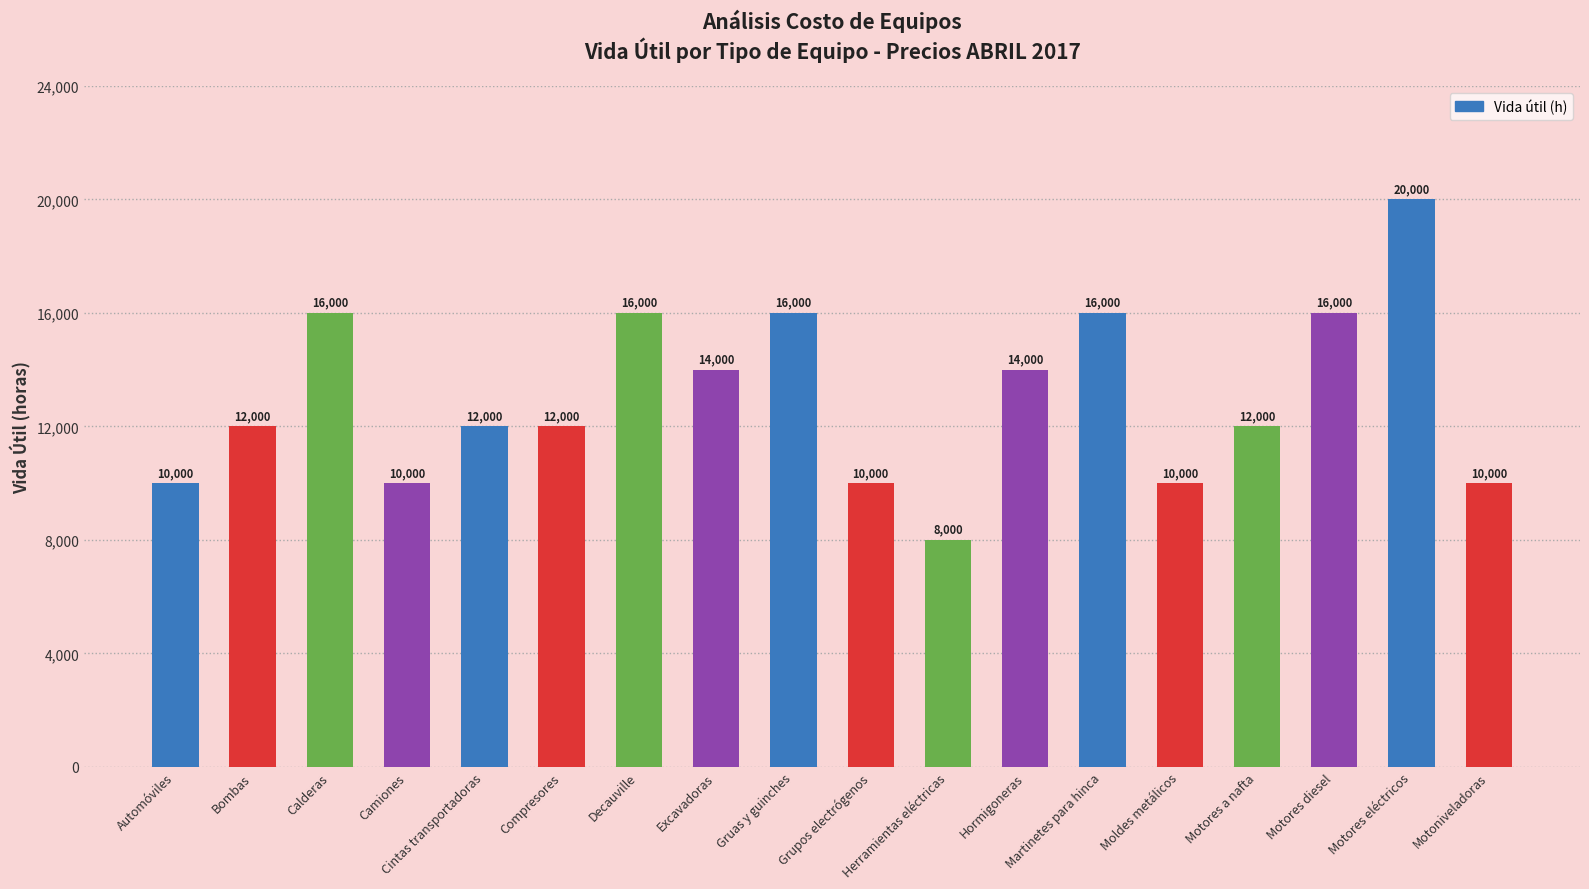

Reading left to right, transcribe all the data shown in this chart.

Automóviles=10000	Bombas=12000	Calderas=16000	Camiones=10000	Cintas transportadoras=12000	Compresores=12000	Decauville=16000	Excavadoras=14000	Gruas y guinches=16000	Grupos electrógenos=10000	Herramientas eléctricas=8000	Hormigoneras=14000	Martinetes para hinca=16000	Moldes metálicos=10000	Motores a nafta=12000	Motores diesel=16000	Motores eléctricos=20000	Motoniveladoras=10000